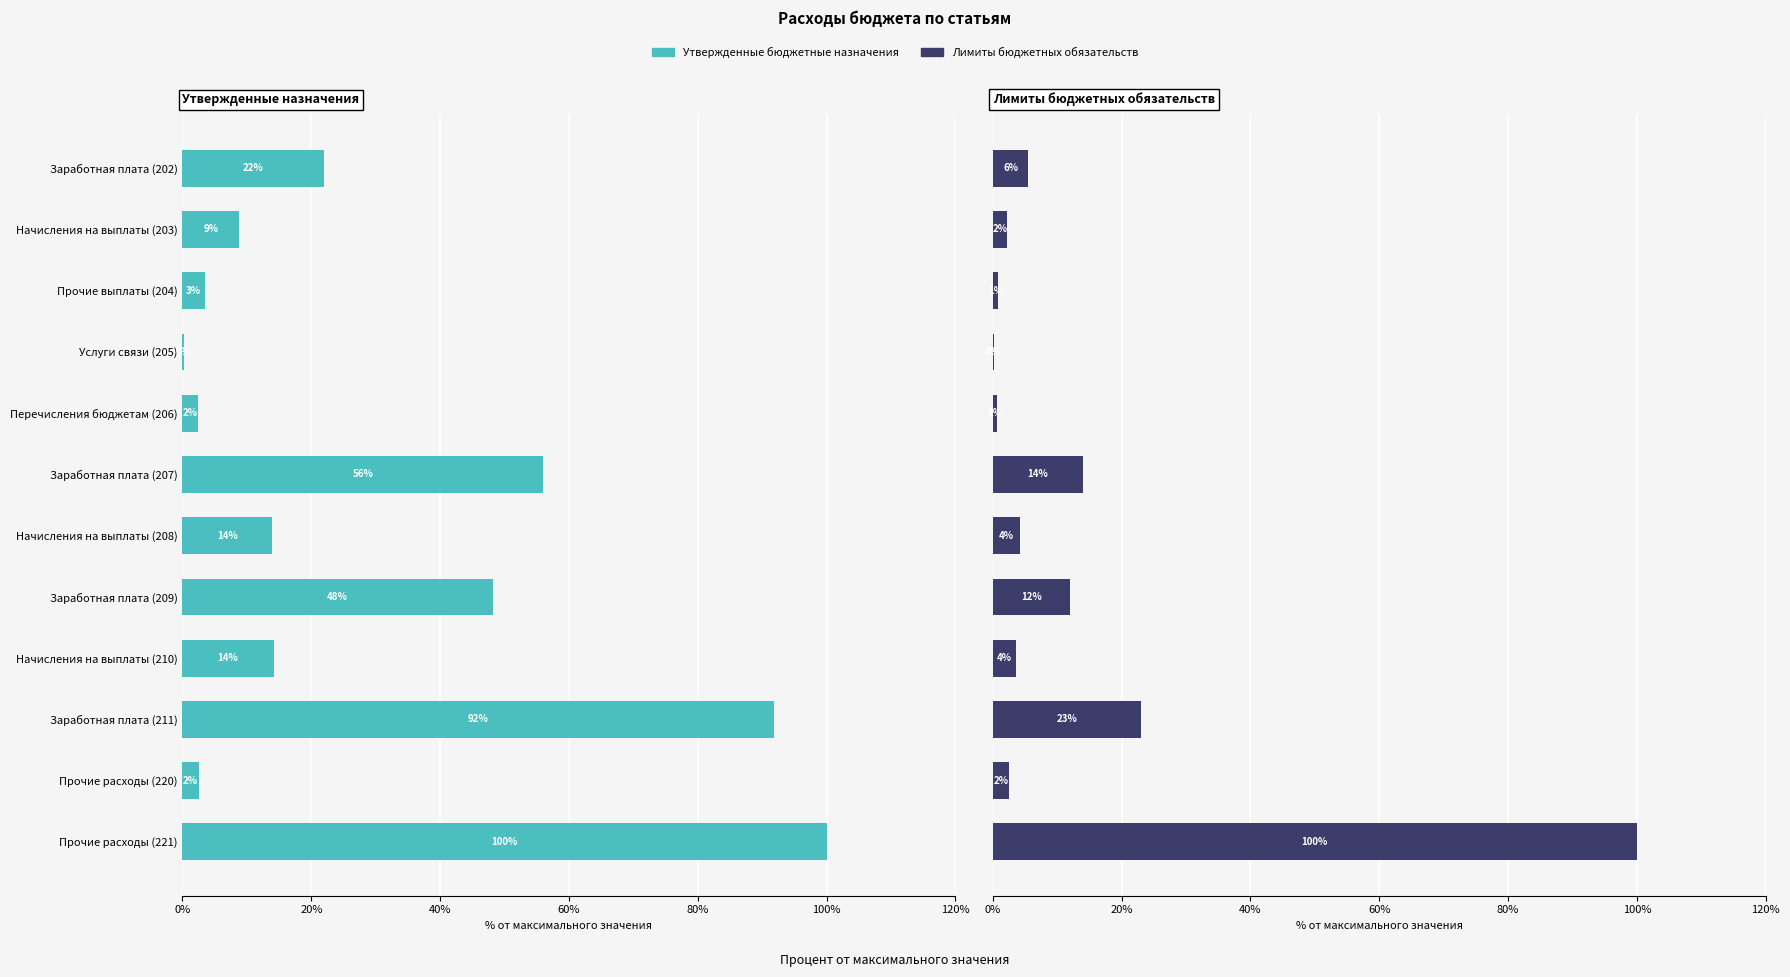

At Перечисления бюджетам (206), list the series in order from smallest to largest.

Лимиты бюджетных обязательств, Утвержденные бюджетные назначения